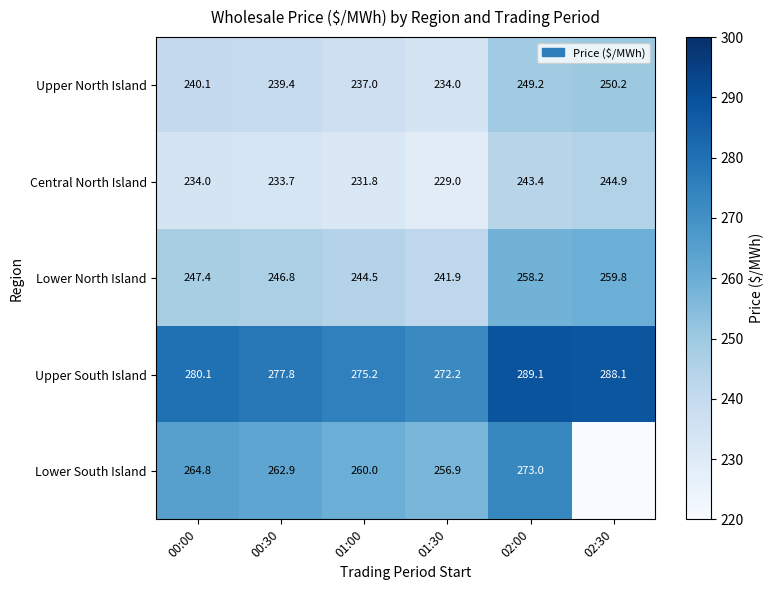

Between 00:00 and 00:30, which series saw the biggest shift?

Upper South Island